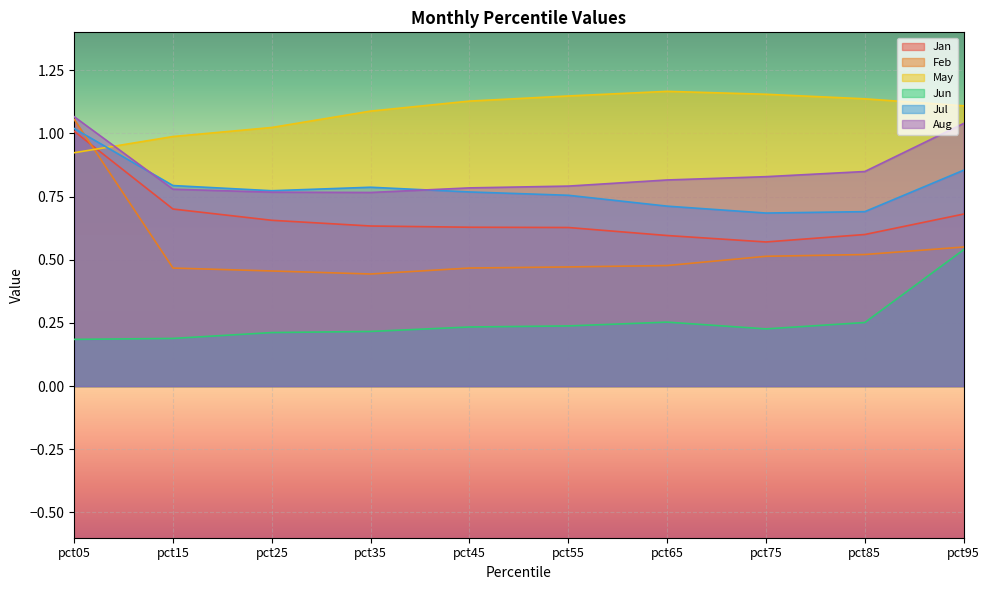

Is the value of Feb at pct35 greater than the value of May at pct45?

No